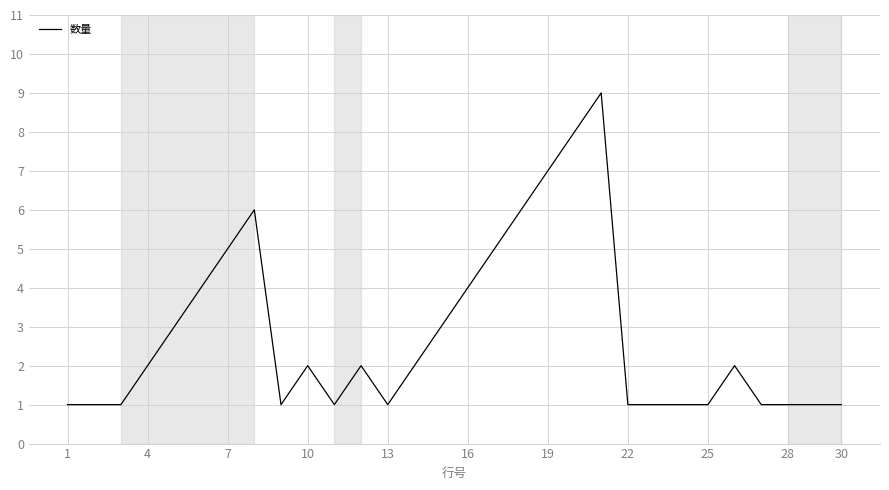

What is the difference between the maximum and minimum values?

8